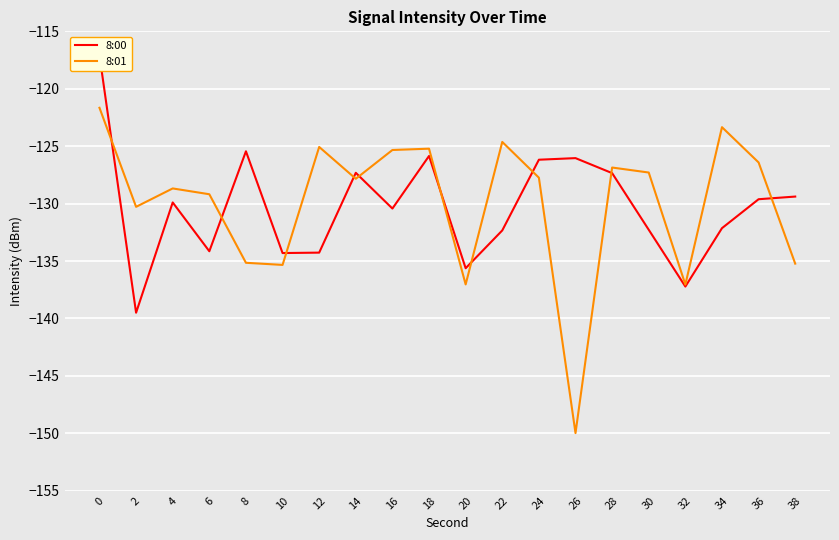

Where is the first local minimum for 8:00?

2